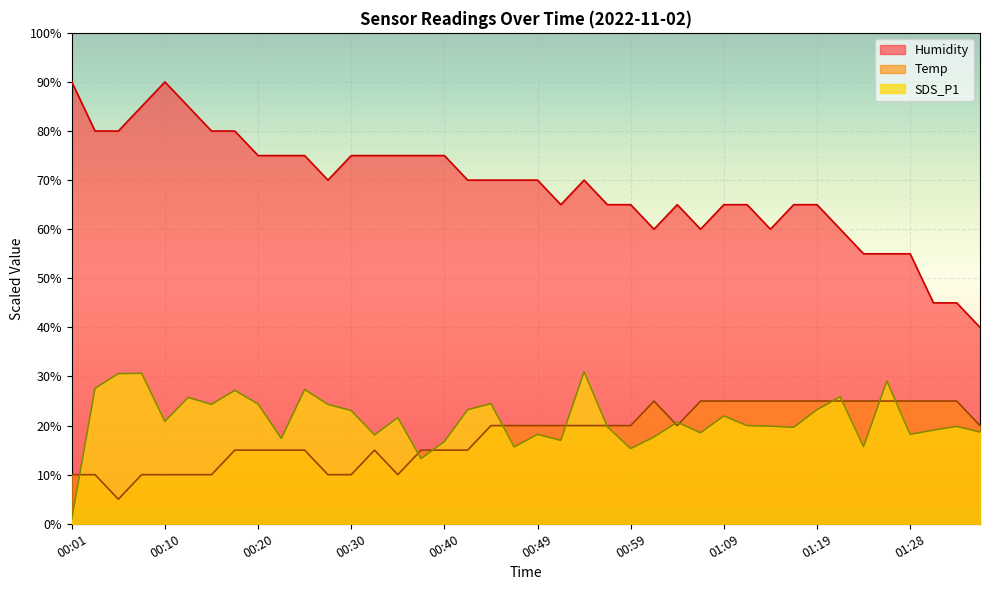

At 00:13, list the series in order from smallest to largest.

Temp, SDS_P1, Humidity